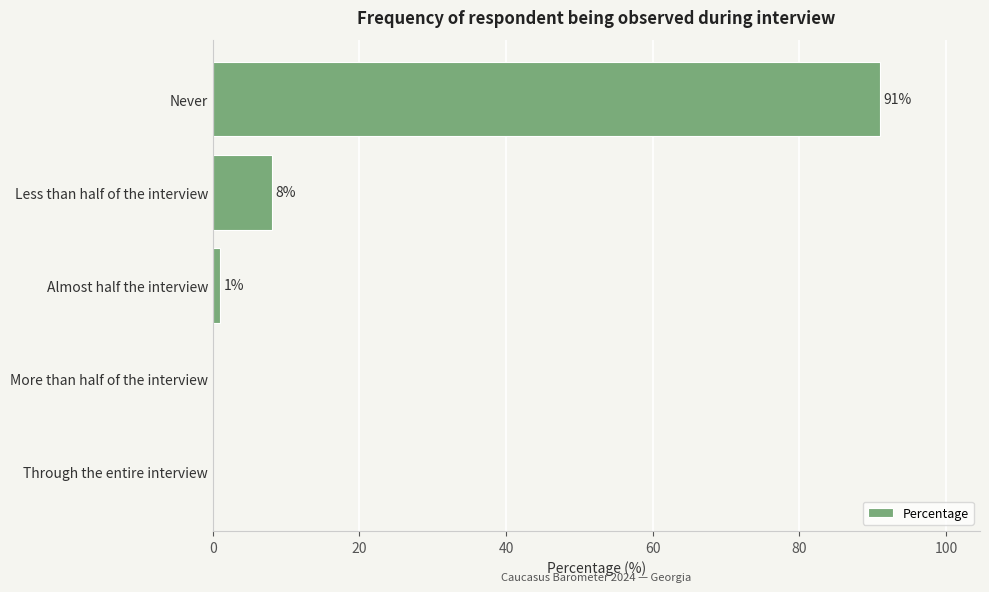

Between Never and More than half of the interview, which is larger?

Never